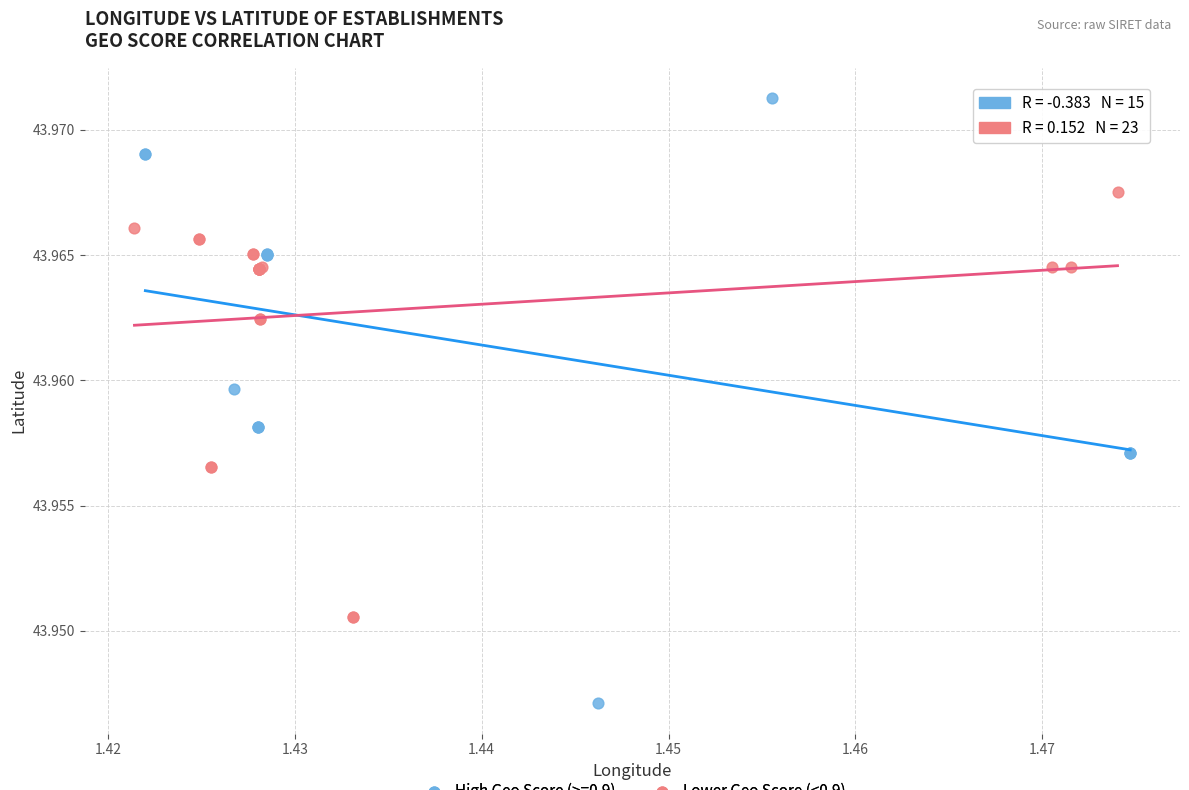

Which series contains the highest Y value?

High Geo Score (>=0.9)